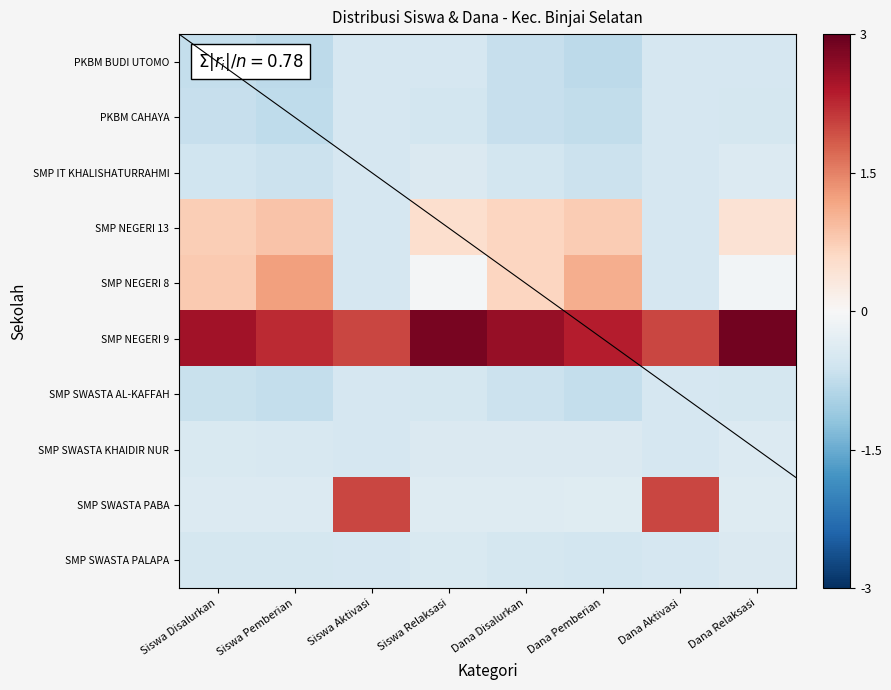

Which series has the largest total across all categories?

SMP NEGERI 9